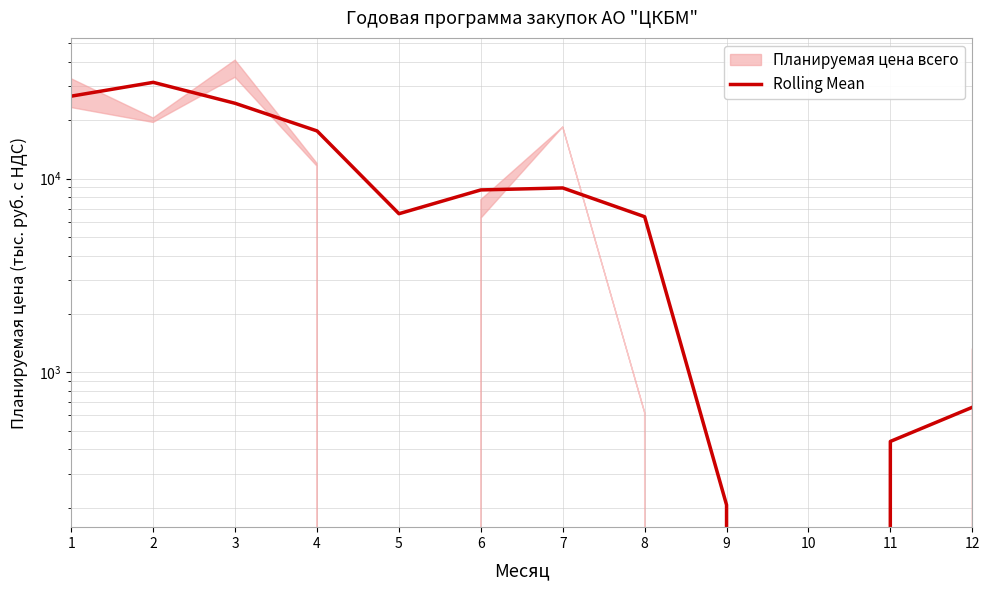

Is this an area chart (filled region under the line)?

No